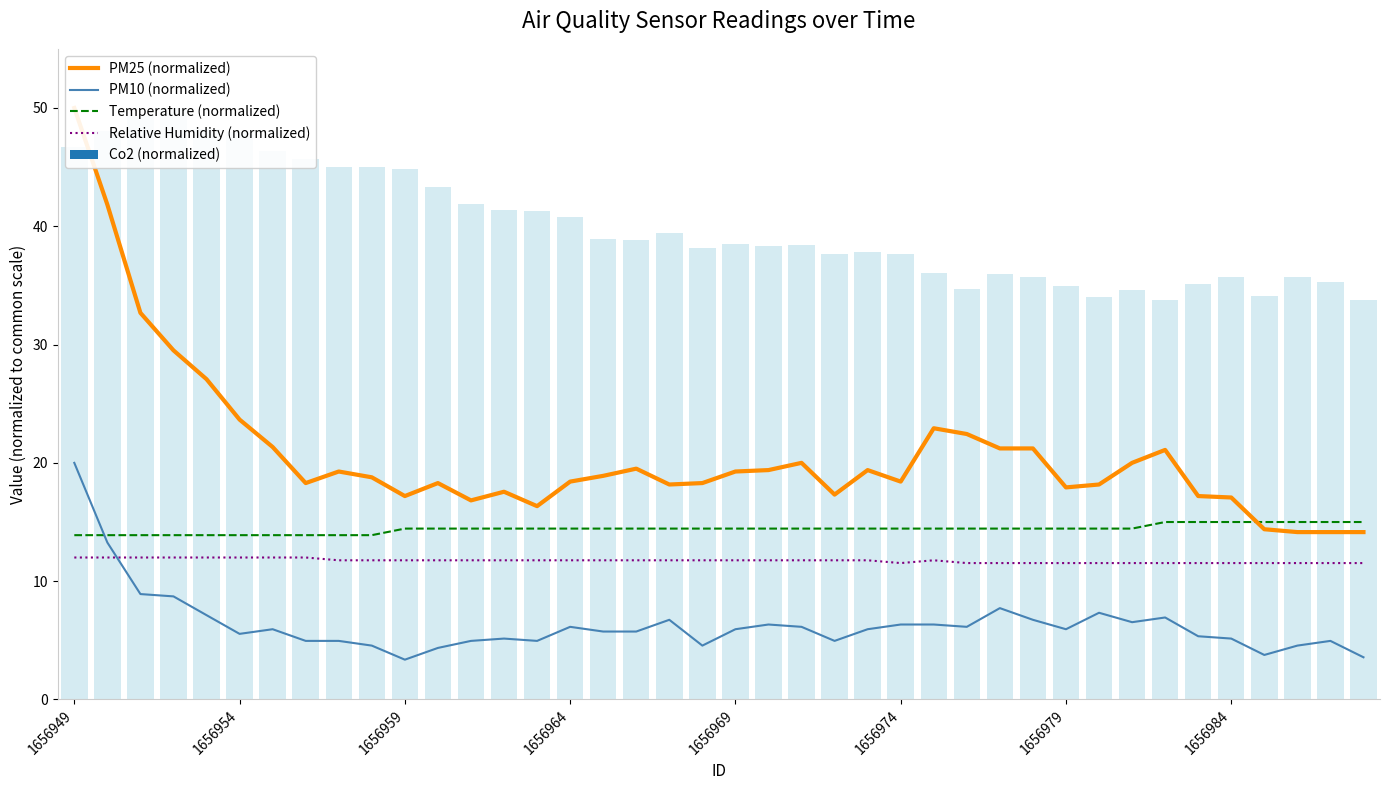

What is the average value of the Temperature (normalized) series?

14.4